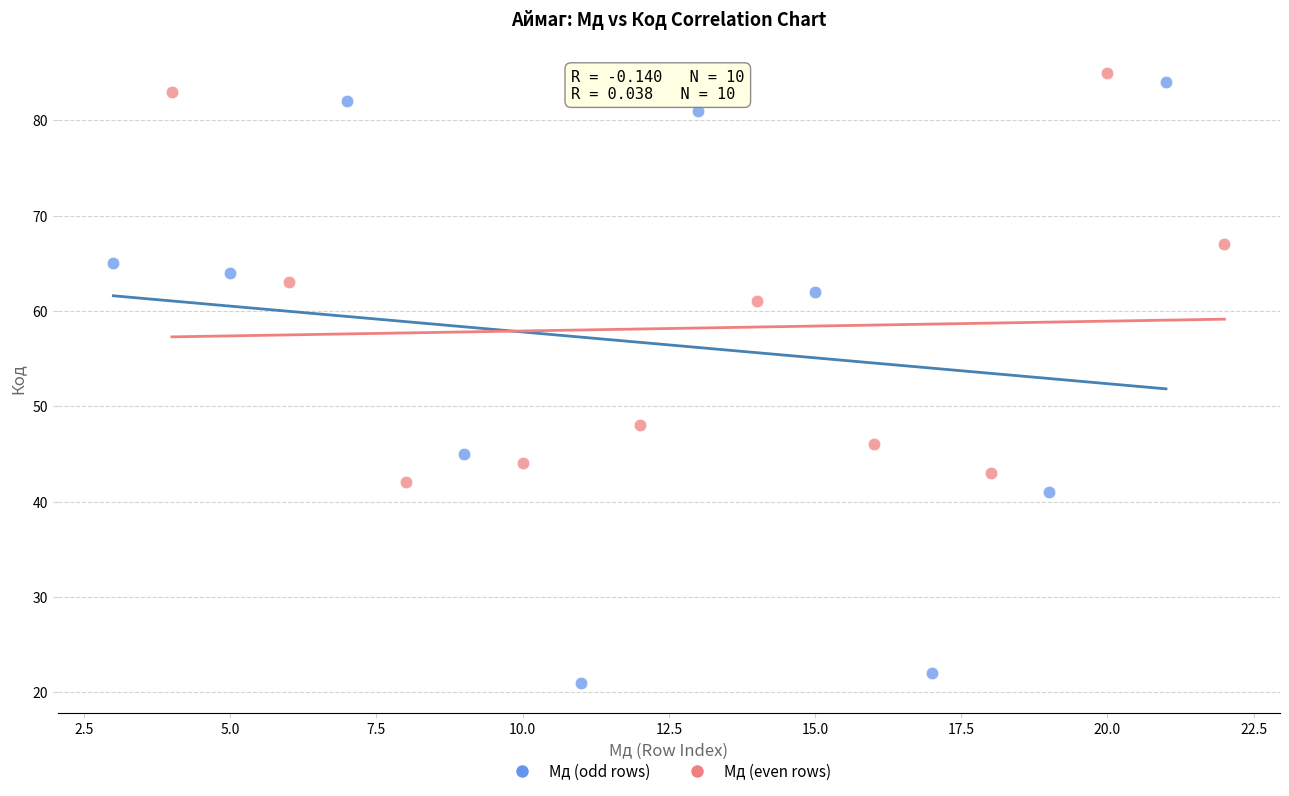

Which series reaches the minimum Y coordinate?

Мд (odd rows)